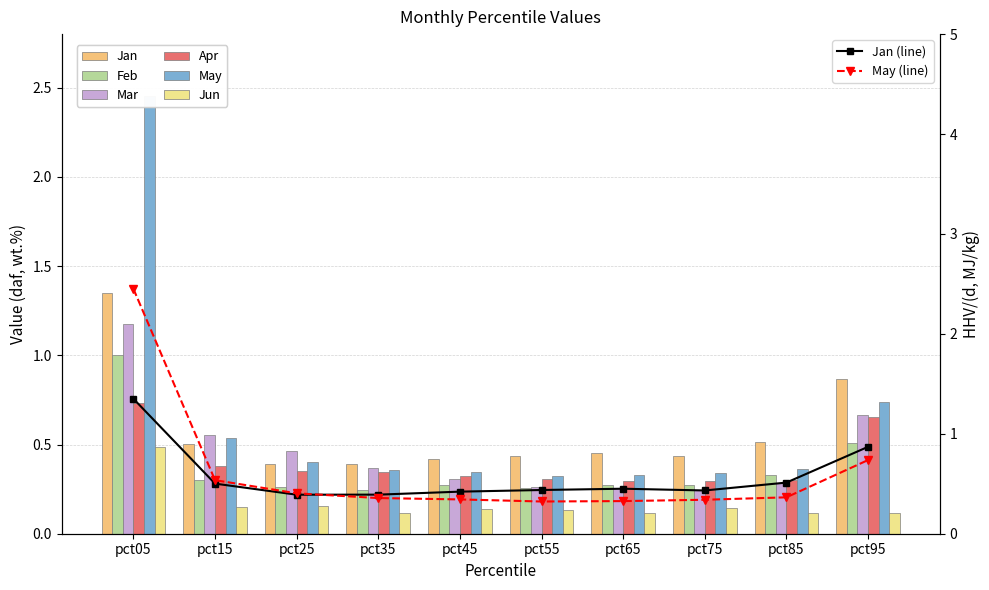

Reading left to right, extract all data points from this chart.

Jan: 1.4	0.5	0.4	0.4	0.4	0.4	0.5	0.4	0.5	0.9
Feb: 1.0	0.3	0.3	0.2	0.3	0.3	0.3	0.3	0.3	0.5
Mar: 1.2	0.6	0.5	0.4	0.3	0.3	0.3	0.2	0.3	0.7
Apr: 0.7	0.4	0.4	0.3	0.3	0.3	0.3	0.3	0.3	0.7
May: 2.5	0.5	0.4	0.4	0.3	0.3	0.3	0.3	0.4	0.7
Jun: 0.5	0.1	0.2	0.1	0.1	0.1	0.1	0.1	0.1	0.1